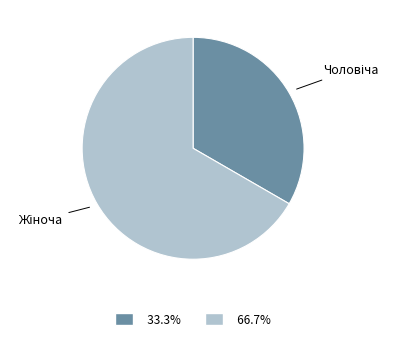

Does any single category account for the majority?

Yes